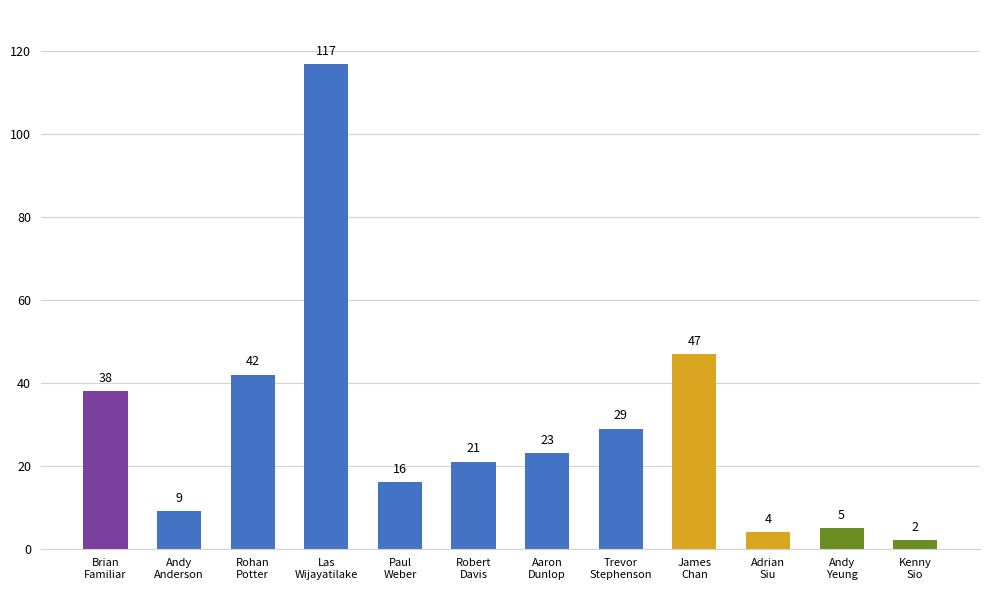

What is the value of the 10th bar from the left?

4